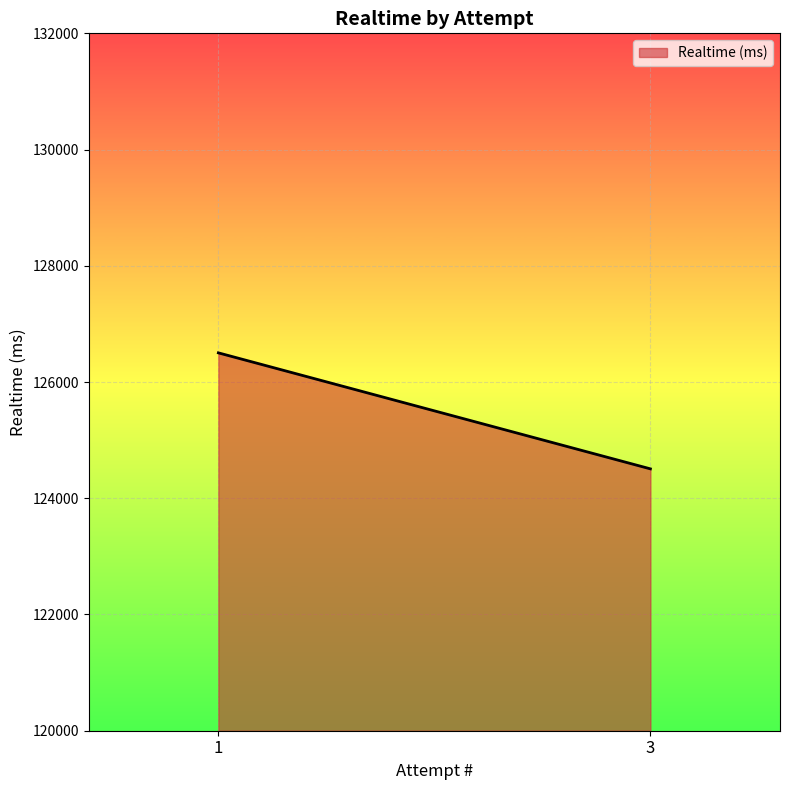

Reading left to right, list all the values displayed in this chart.

126502	124506